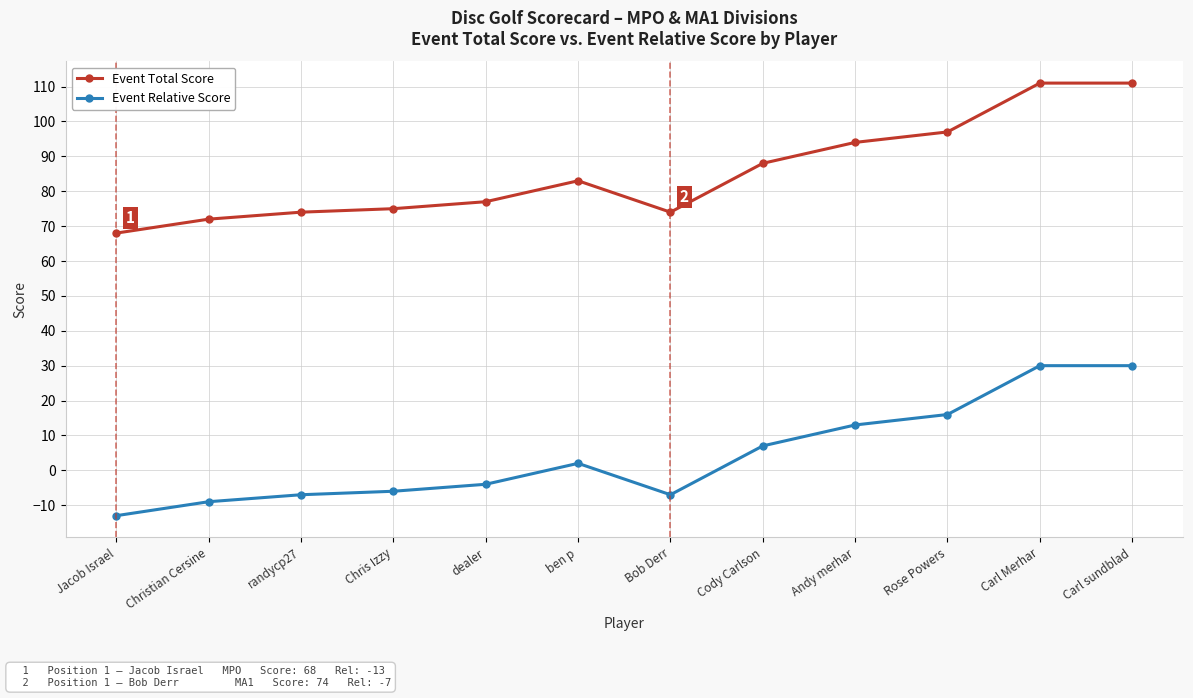

Reading left to right, transcribe all the data shown in this chart.

Event Total Score: Jacob Israel=68	Christian Cersine=72	randycp27=74	Chris Izzy=75	dealer=77	ben p=83	Bob Derr=74	Cody Carlson=88	Andy merhar=94	Rose Powers=97	Carl Merhar=111	Carl sundblad=111
Event Relative Score: Jacob Israel=-13	Christian Cersine=-9	randycp27=-7	Chris Izzy=-6	dealer=-4	ben p=2	Bob Derr=-7	Cody Carlson=7	Andy merhar=13	Rose Powers=16	Carl Merhar=30	Carl sundblad=30